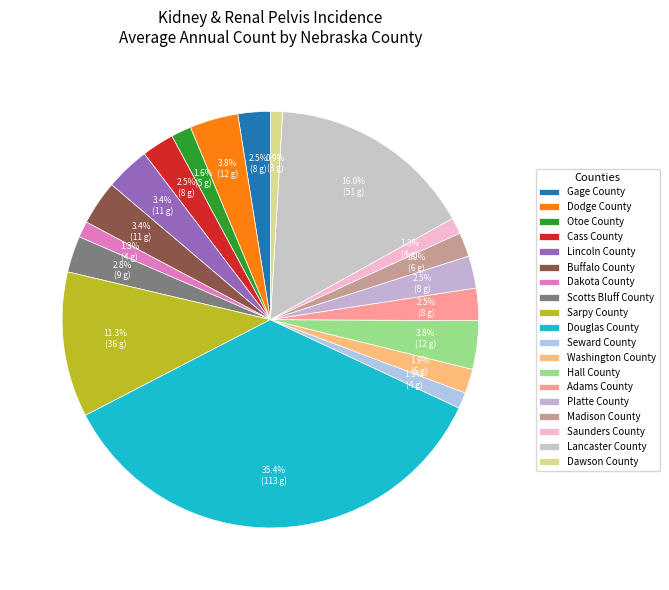

Between Buffalo County and Dakota County, which is larger?

Buffalo County